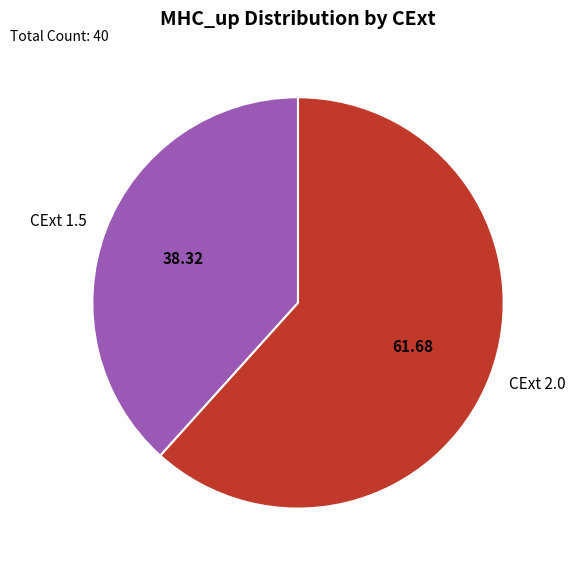

What is the ratio of the value at CExt 1.5 to the value at CExt 2.0?

0.6